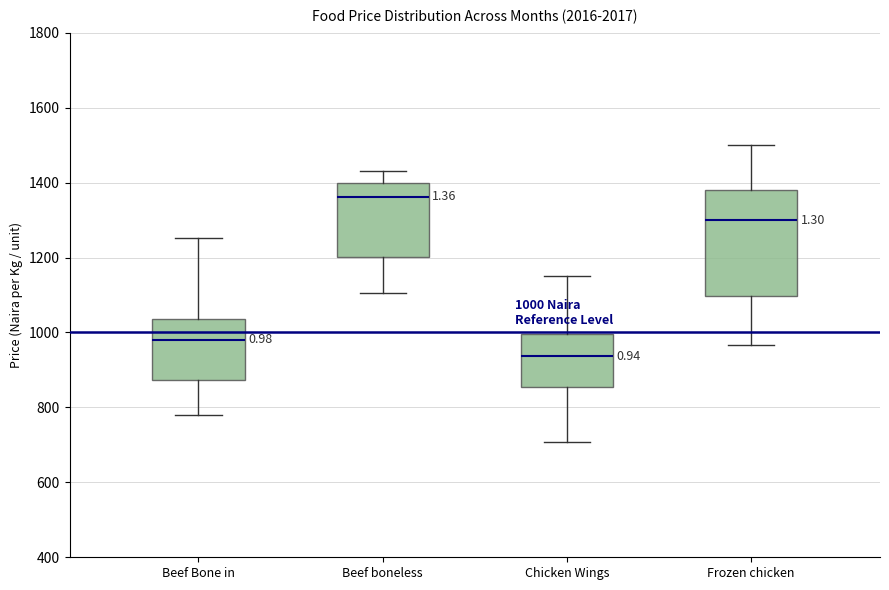

Comparing the boxes themselves (not the whiskers), which one is the tallest?

Frozen chicken